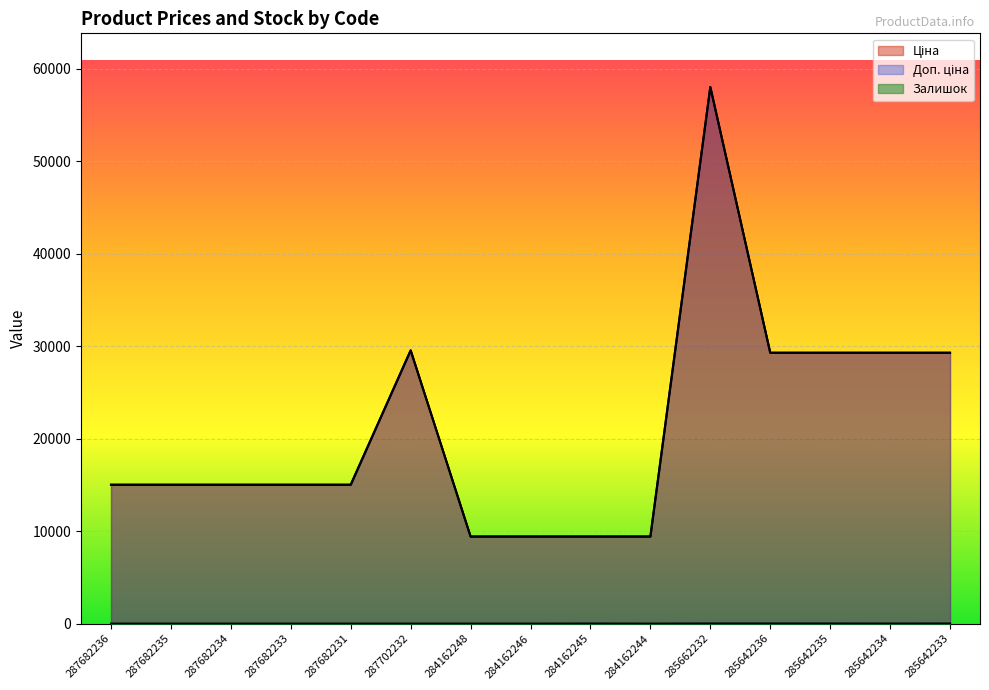

Reading left to right, what are all the values shown in this chart?

Ціна: 15019.2	15019.2	15019.2	15019.2	15019.2	29548.9	9416.9	9416.9	9416.9	9416.9	58037.0	29294.9	29294.9	29294.9	29294.9
Доп. ціна: 15019.2	15019.2	15019.2	15019.2	15019.2	29548.9	9416.9	9416.9	9416.9	9416.9	58037.0	29294.9	29294.9	29294.9	29294.9
Залишок: 0.0	0.0	0.0	0.0	0.0	0.0	0.0	0.0	7.0	1.0	12.0	12.0	11.0	5.0	13.0